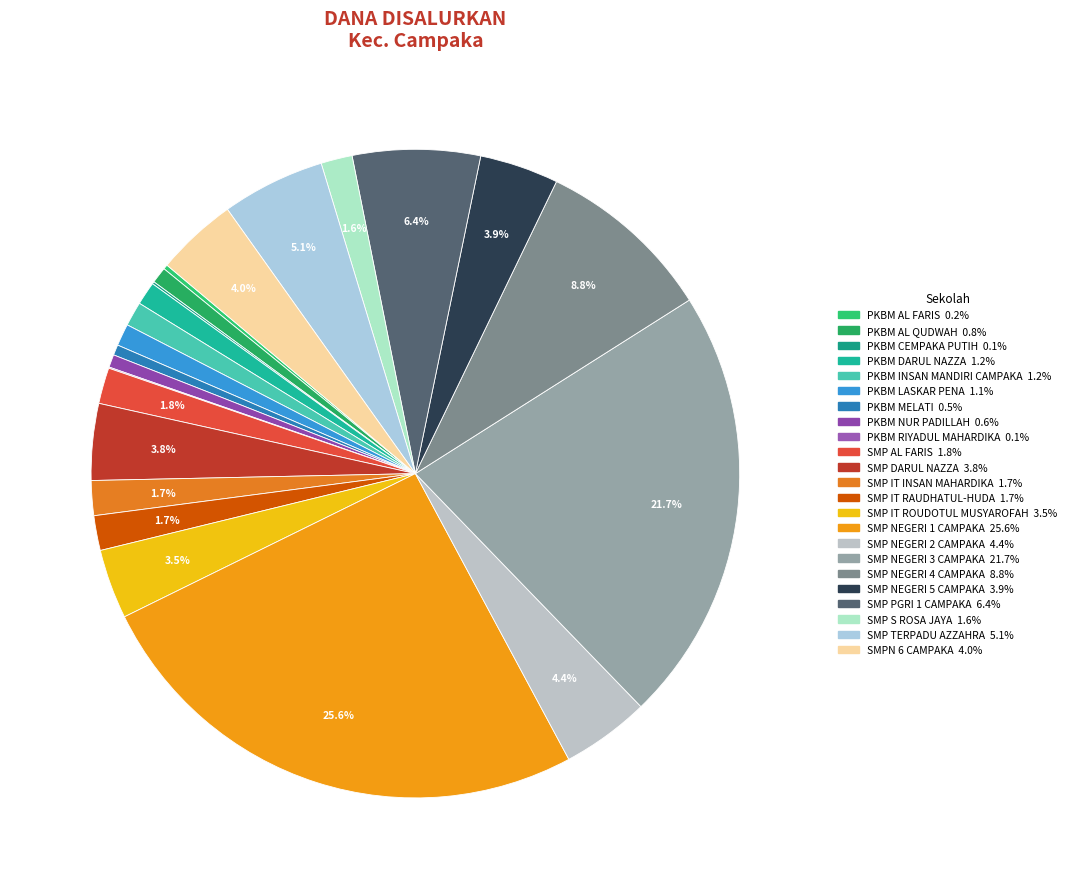

How many slices are in this pie chart?

23